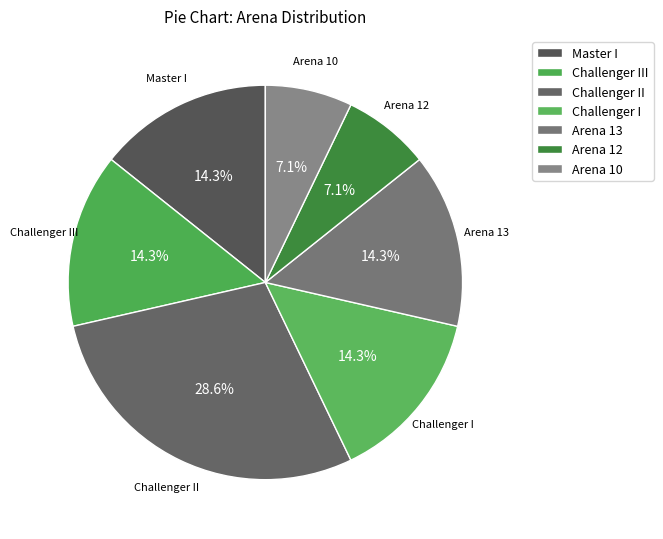

Approximately how many times larger is the value at Challenger I compared to Challenger III?

1.0